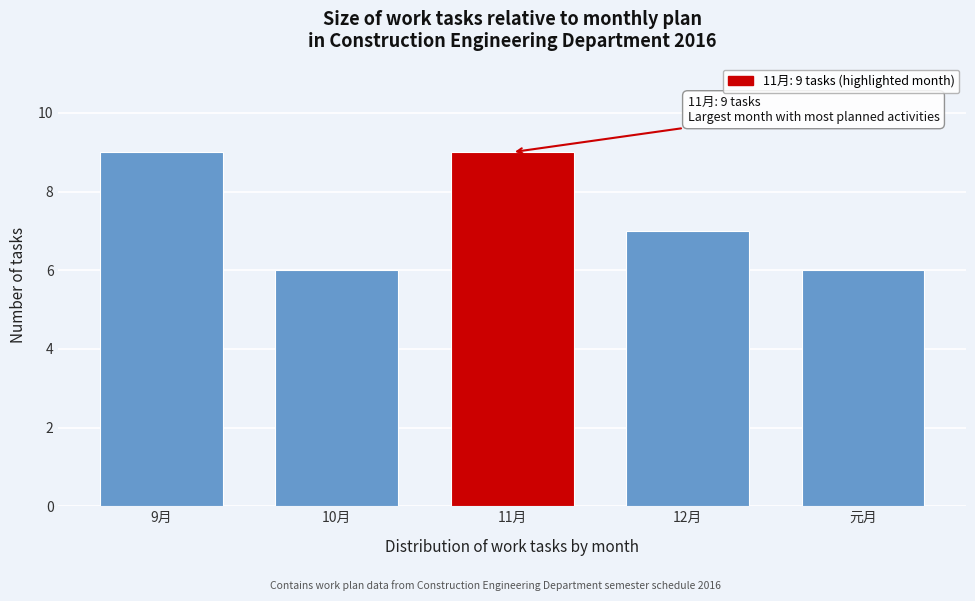

Reading right to left, what are all the values shown in this chart?

元月=6	12月=7	11月=9	10月=6	9月=9